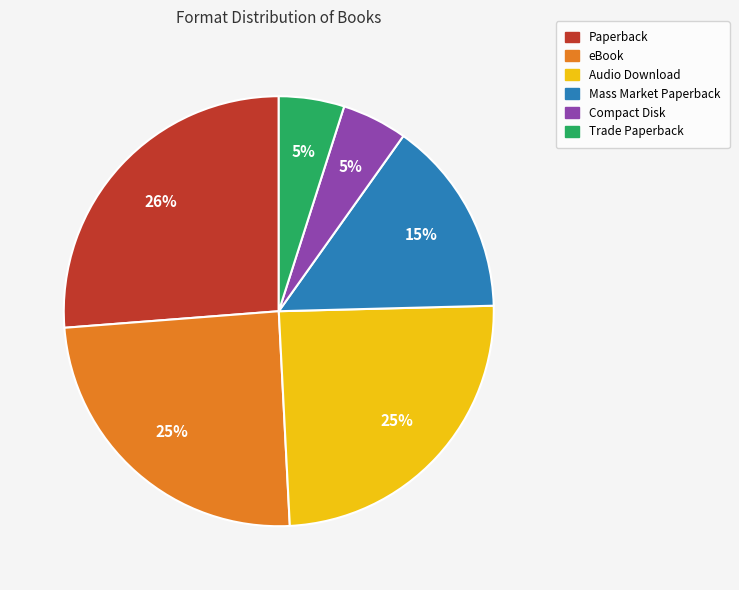

Count the number of slices in the pie.

6